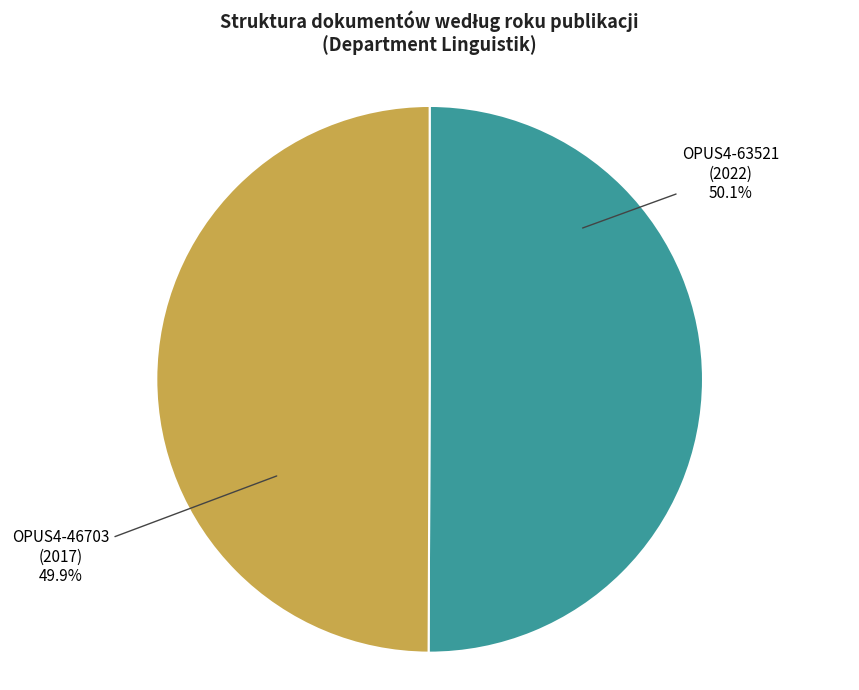

Combined, do OPUS4-46703 (2017) and OPUS4-63521 (2022) account for over 50%?

Yes